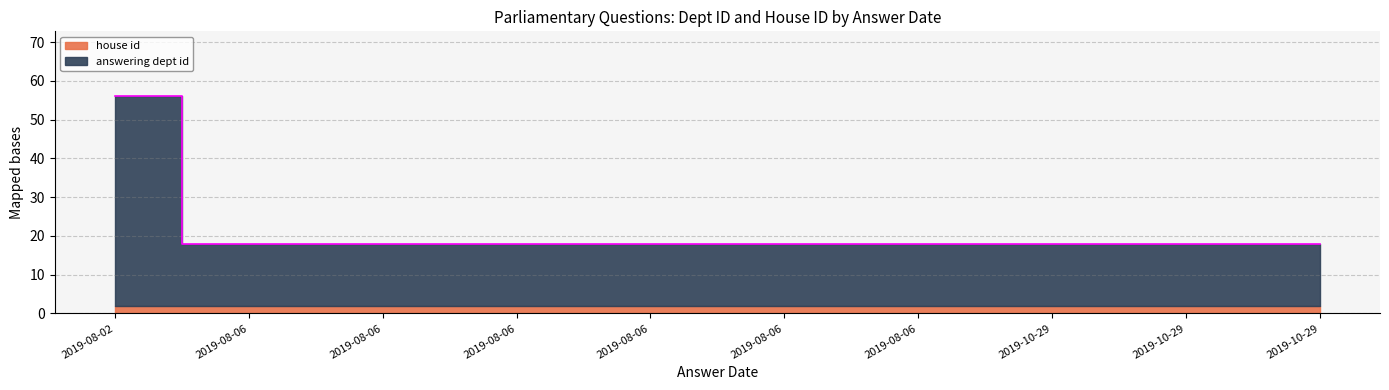

What is the approximate value at 2019-08-06, to the nearest 10?

20